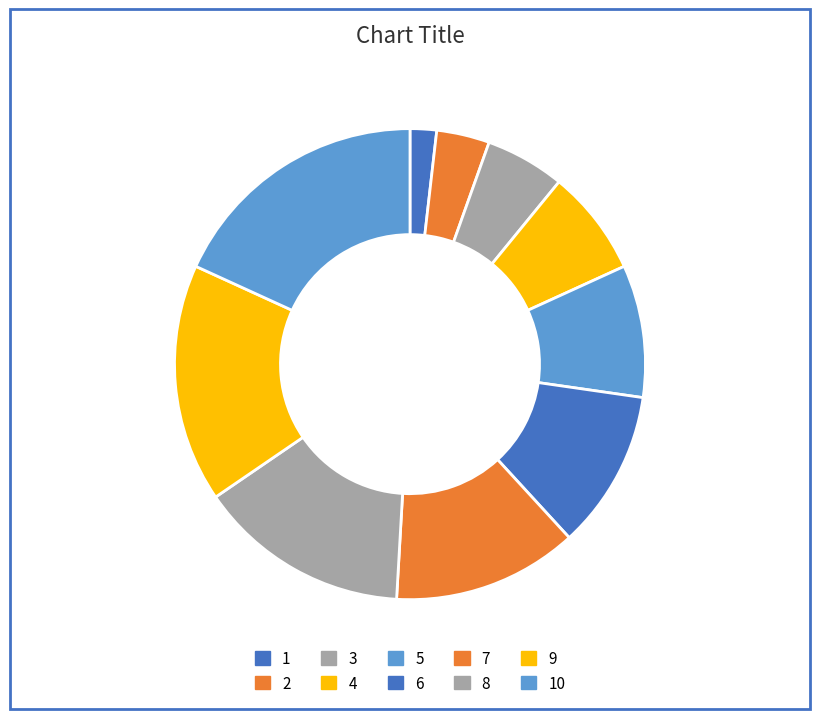

Which slice is the smallest?

1